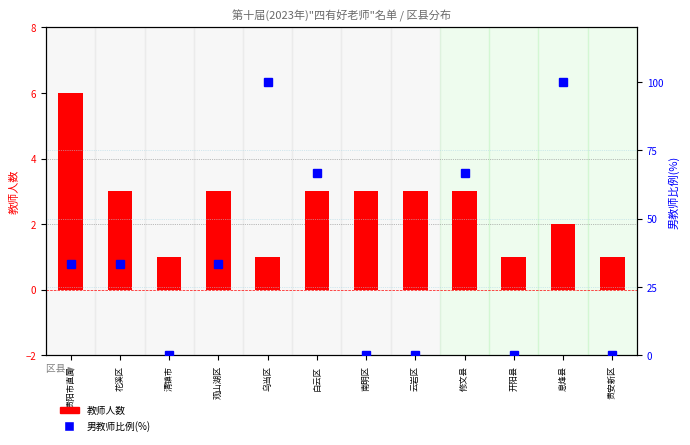

What value does the 教师人数 series have at 息烽县?

2.0